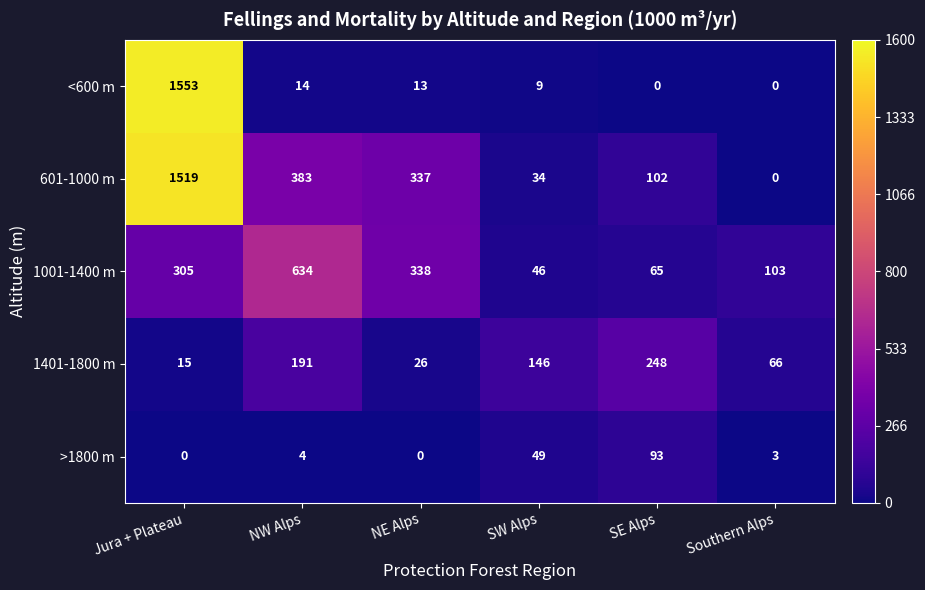

What is the sum of all 1401-1800 m values?

692